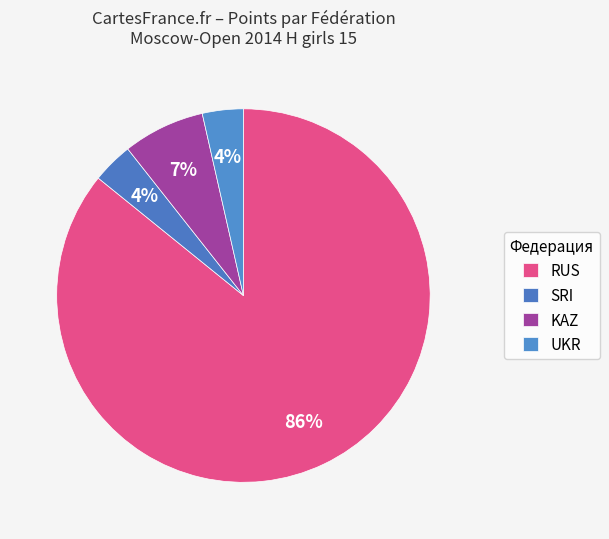

How many slices are in this pie chart?

4